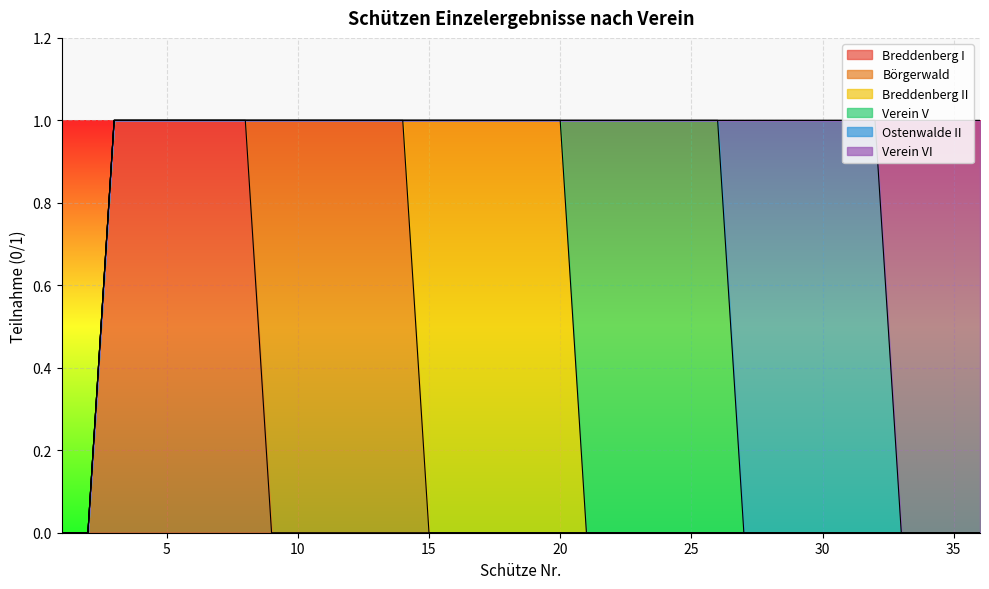

Count the number of data series in this chart.

6